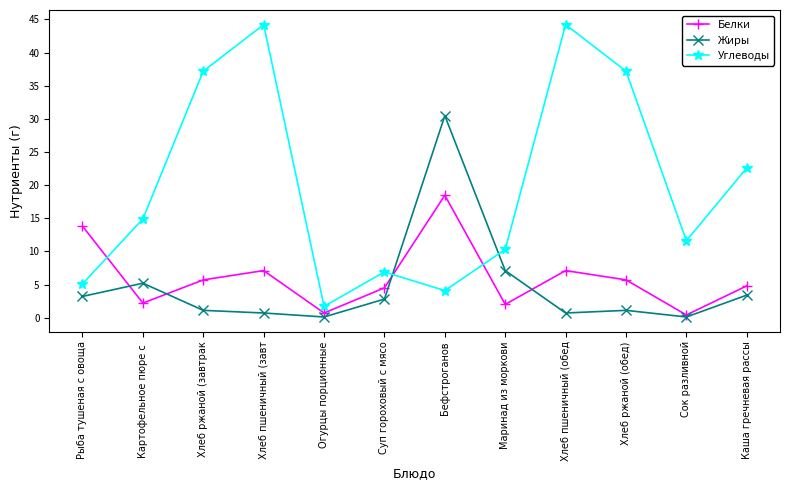

What is the difference between the Белки values at Сок разливной and Маринад из моркови?

1.6